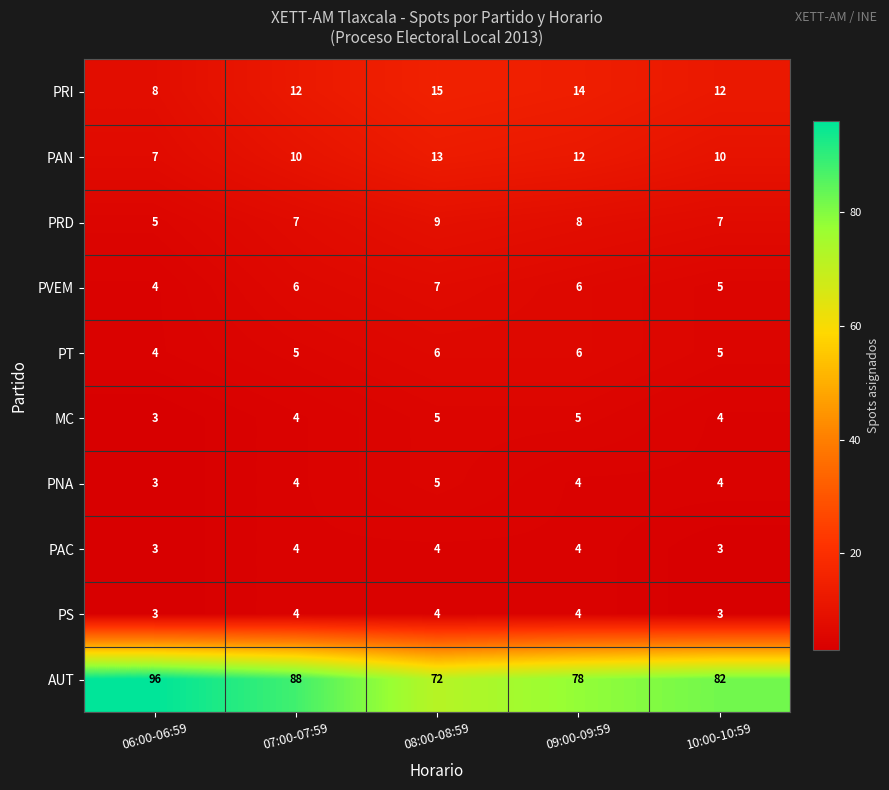

The value of PT at 10:00-10:59 is 5. True or false?

True